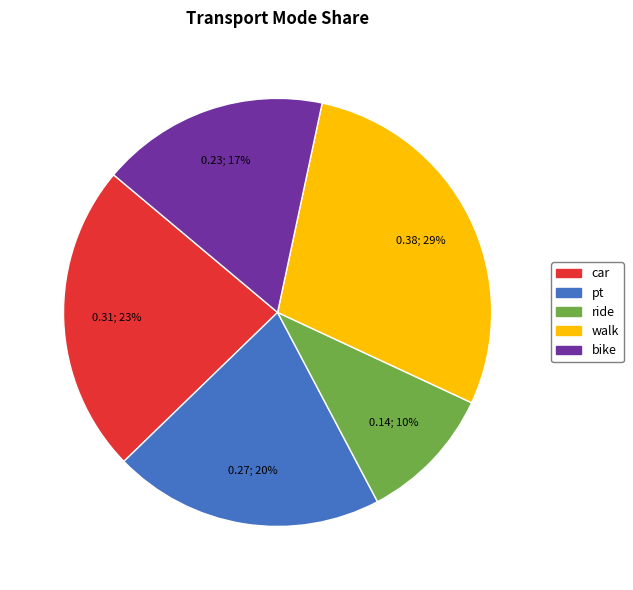

Count the number of slices in the pie.

5